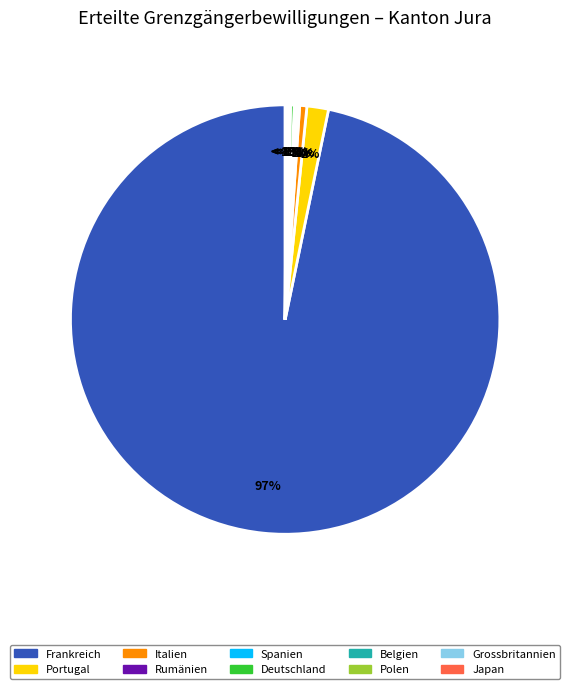

Rank the categories by value from lowest to highest.

Grossbritannien, Japan, Belgien, Polen, Rumänien, Spanien, Deutschland, Italien, Portugal, Frankreich